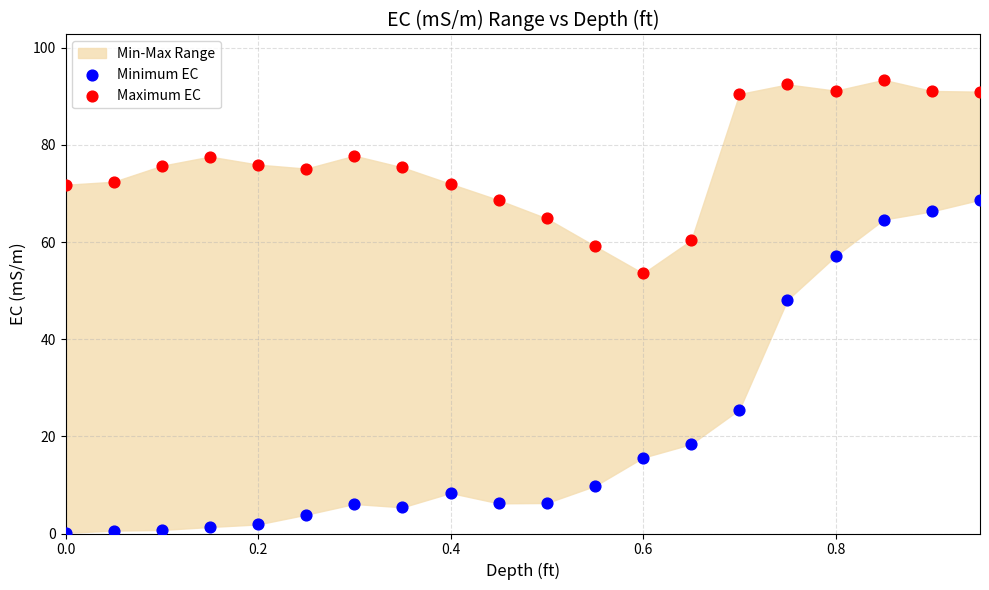

In the Minimum EC series, what Y value is closest to 34?

25.5